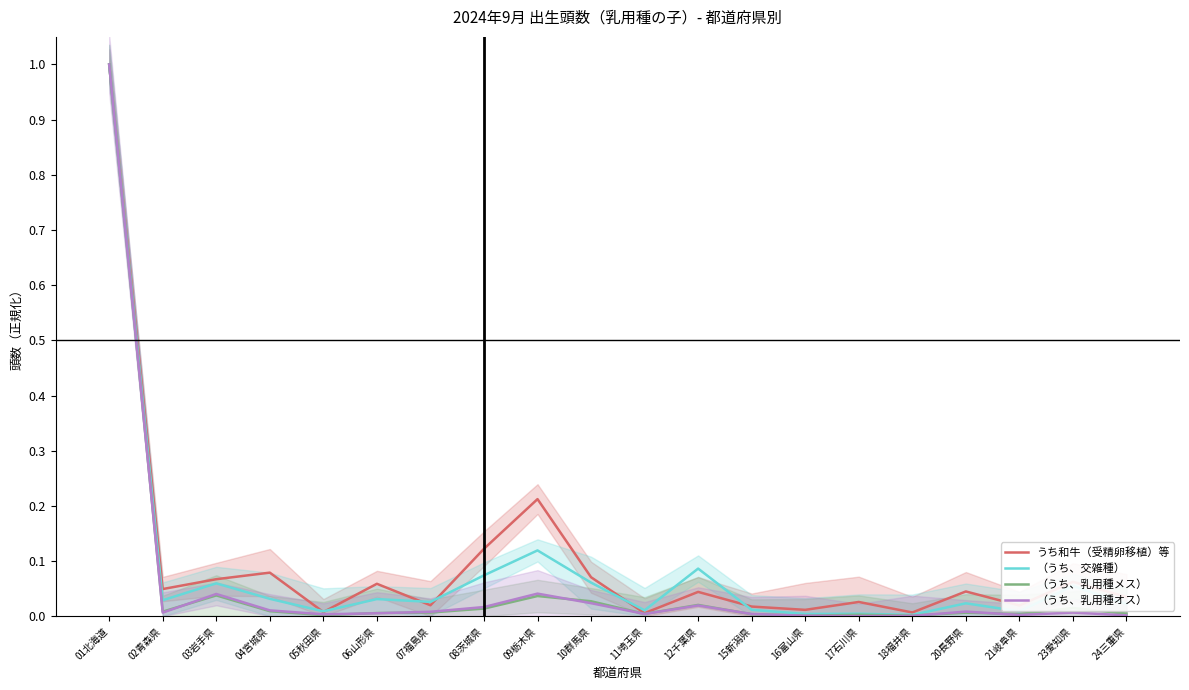

True or false: うち和牛（受精卵移植）等 and （うち、乳用種オス） cross at least once.

False